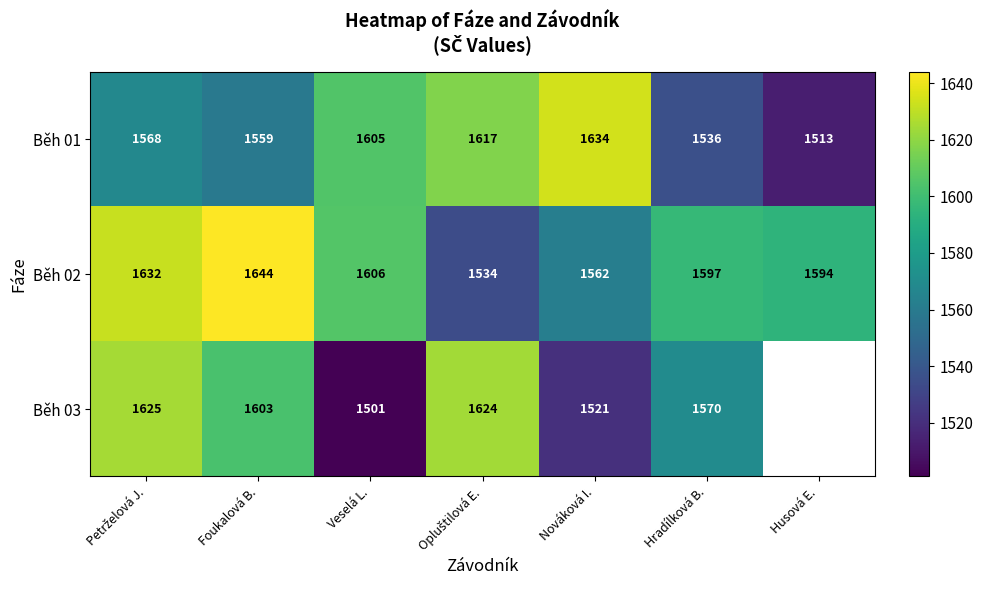

At Veselá L., list the series in order from largest to smallest.

Běh 02, Běh 01, Běh 03